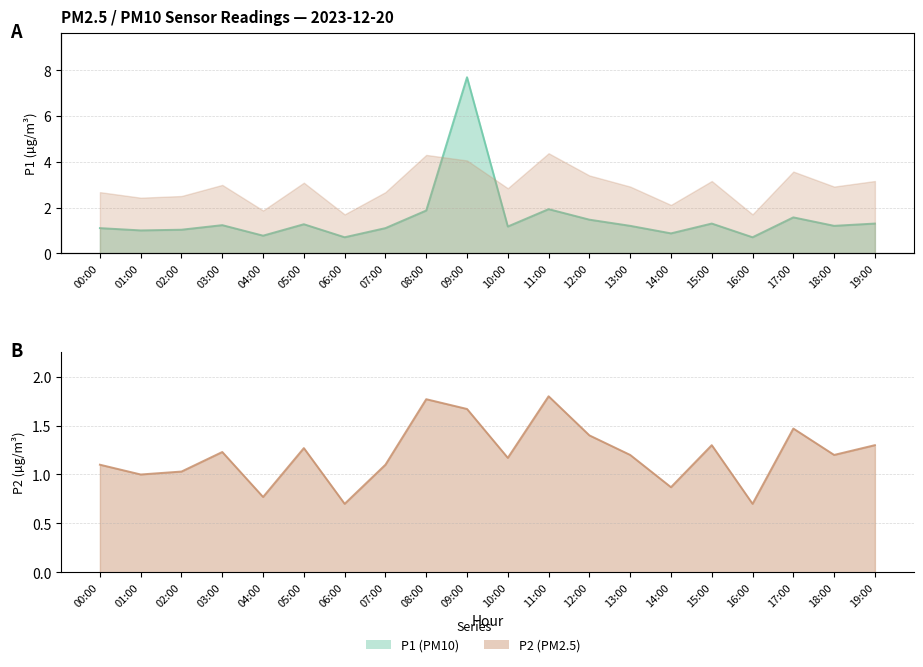

Which category has the highest value in the P2 series?

11:00